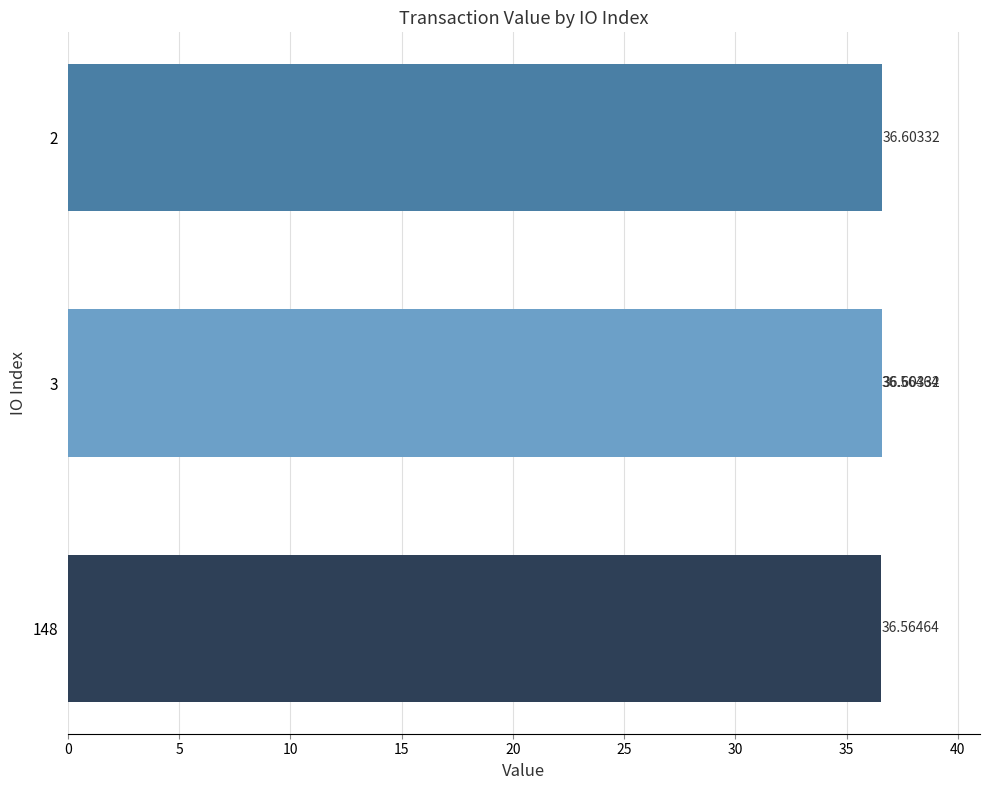

The chart shows a value of 64.2 at 15. True or false?

False